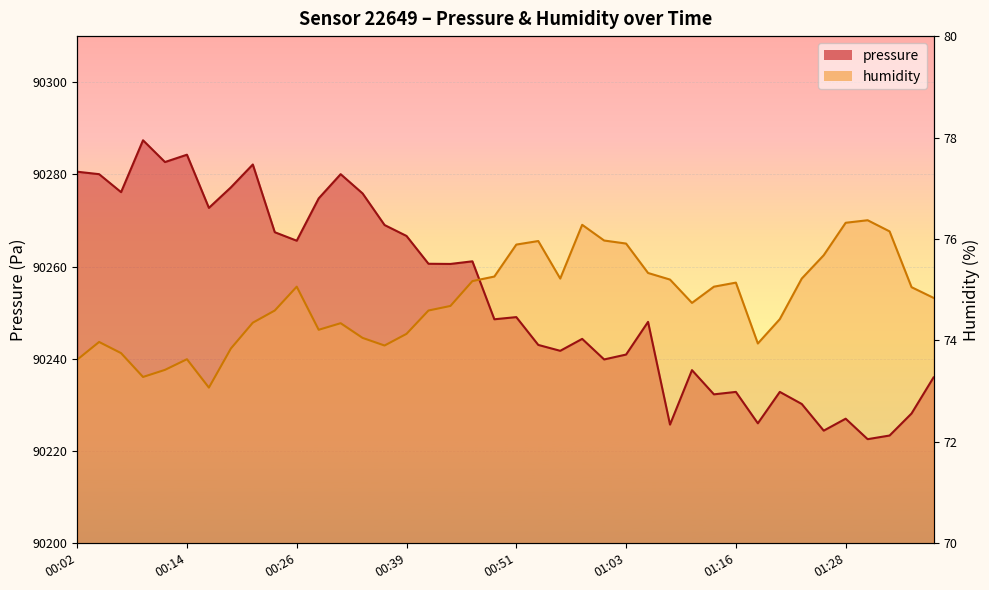

Which series has the largest total across all categories?

pressure